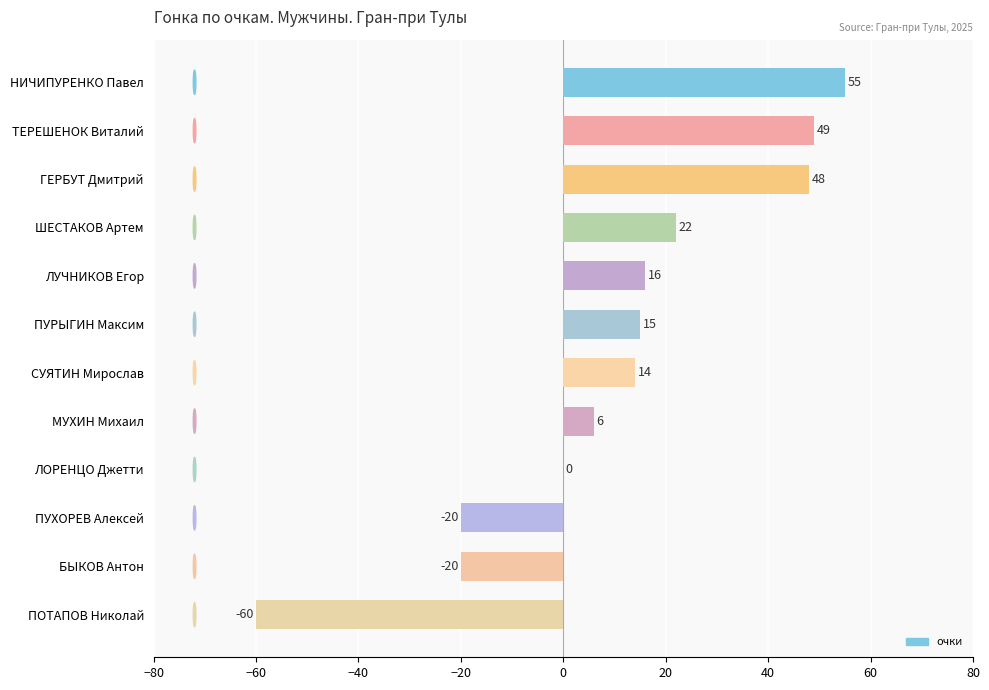

At which label is the value closest to -2?

ЛОРЕНЦО Джетти